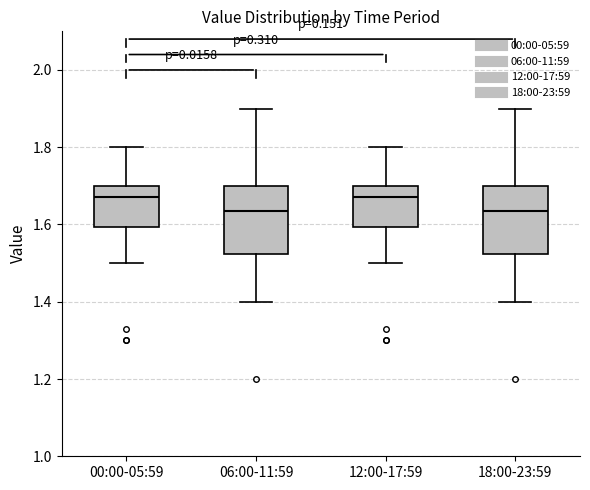

Reading left to right, read every box against the y-axis: the position of its median line, the range the box covers, and the ends of its whiskers. The values are not printed on the chart, so give them approximately, as read against the axis.

00:00-05:59: median 1.68, box 1.60 to 1.70, whiskers 1.50 to 1.80
06:00-11:59: median 1.64, box 1.52 to 1.70, whiskers 1.40 to 1.90
12:00-17:59: median 1.68, box 1.60 to 1.70, whiskers 1.50 to 1.80
18:00-23:59: median 1.64, box 1.52 to 1.70, whiskers 1.40 to 1.90